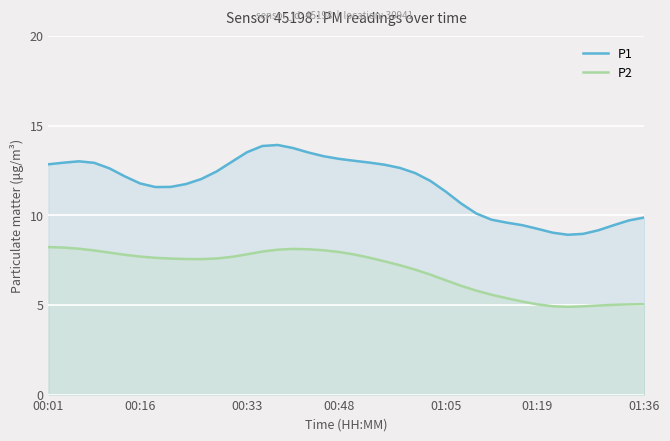

In P2, how many points are higher than both neighbors (excluding endpoints)?

1